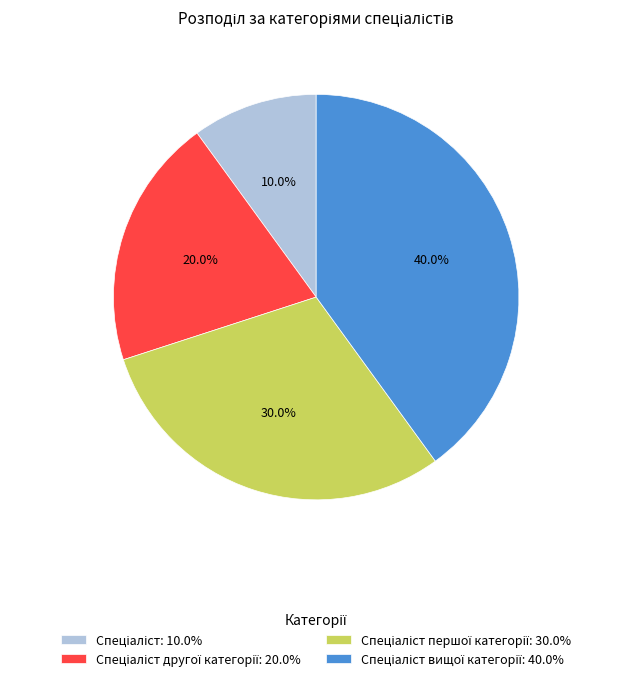

Count the number of slices in the pie.

4